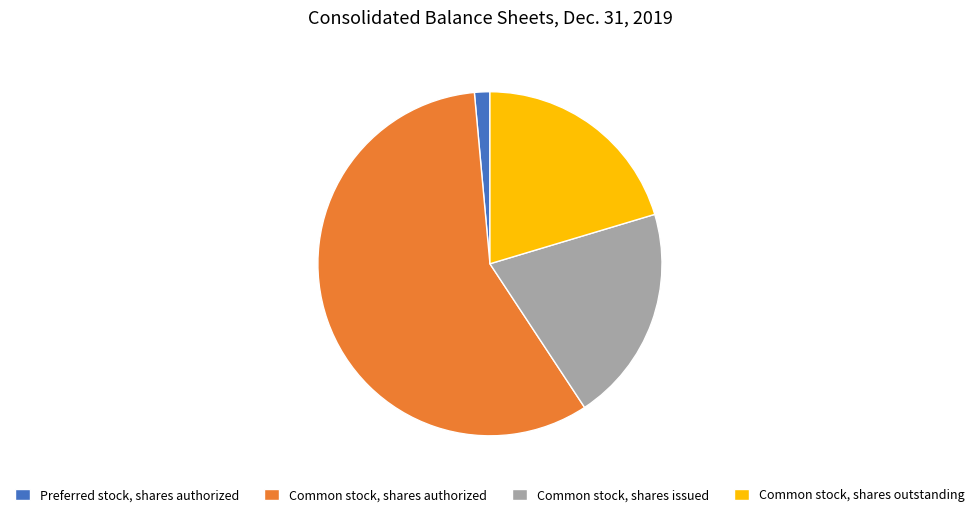

Does Common stock, shares authorized represent more than half of the total?

Yes